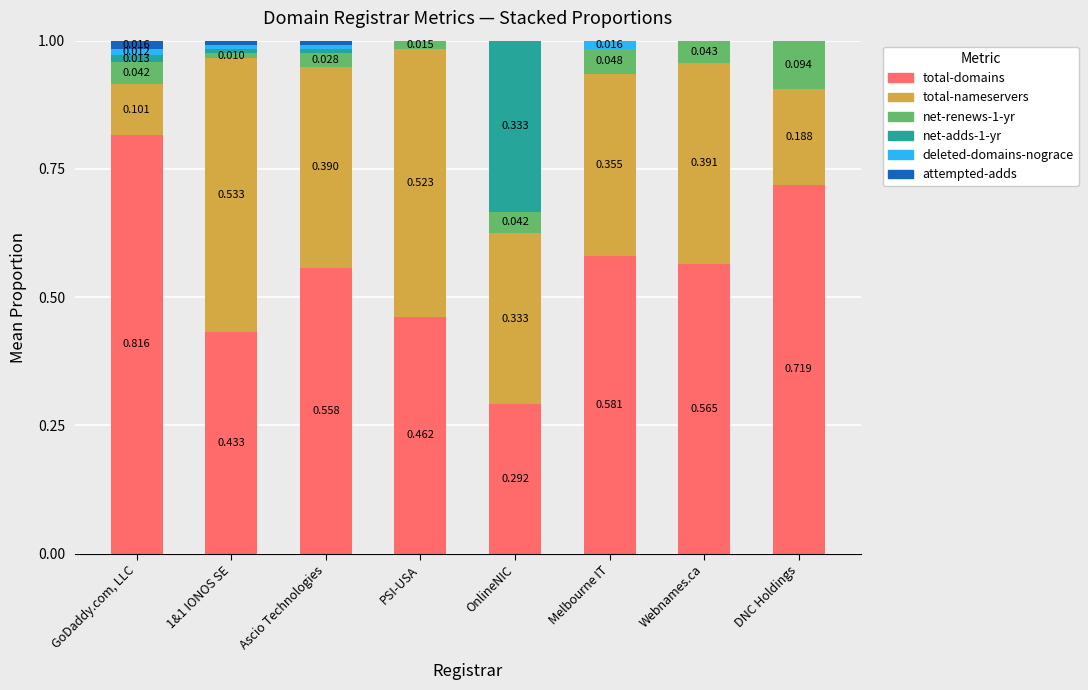

At which label is total-domains closest to 0?

OnlineNIC